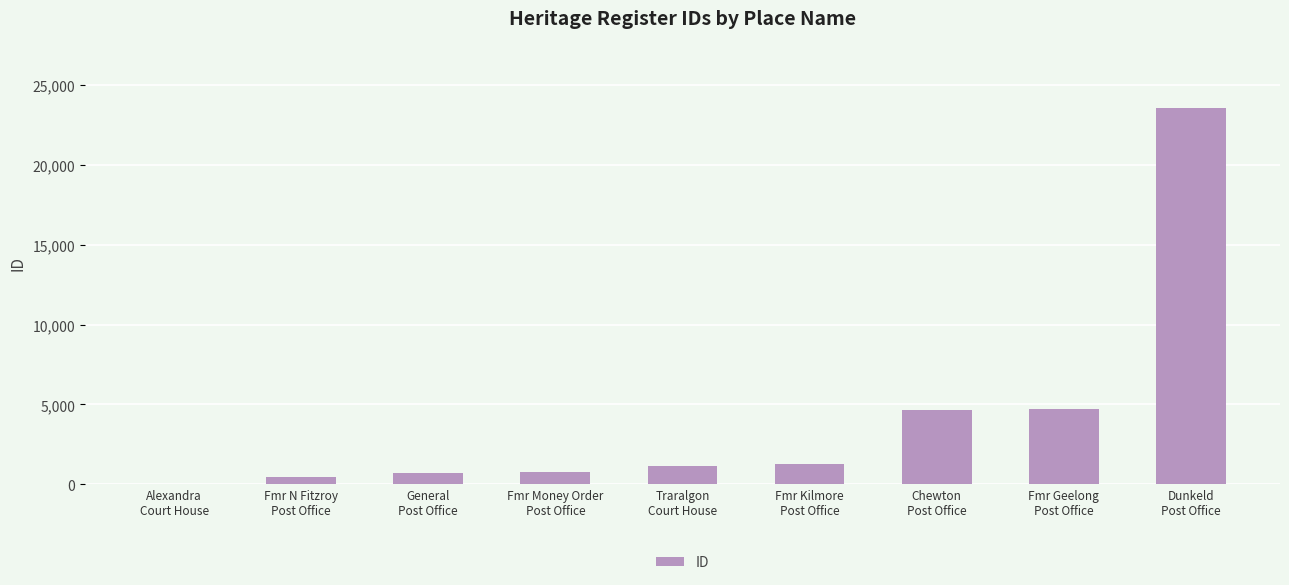

Are the bars horizontal?

No